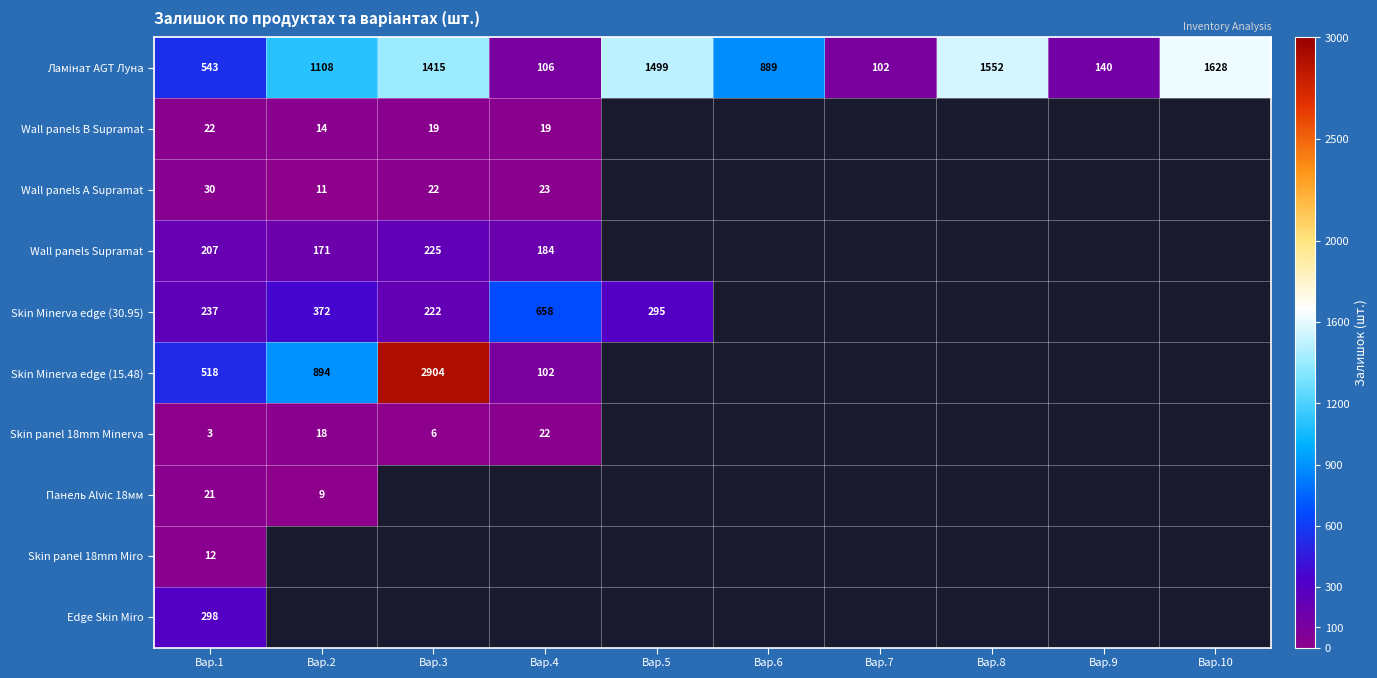

What is the total value across all series at Вар.1?

1891